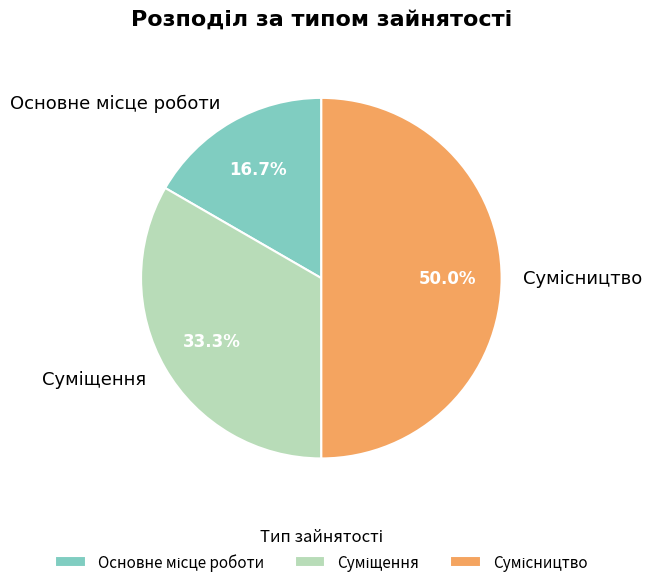

Which slice is the smallest?

Основне місце роботи